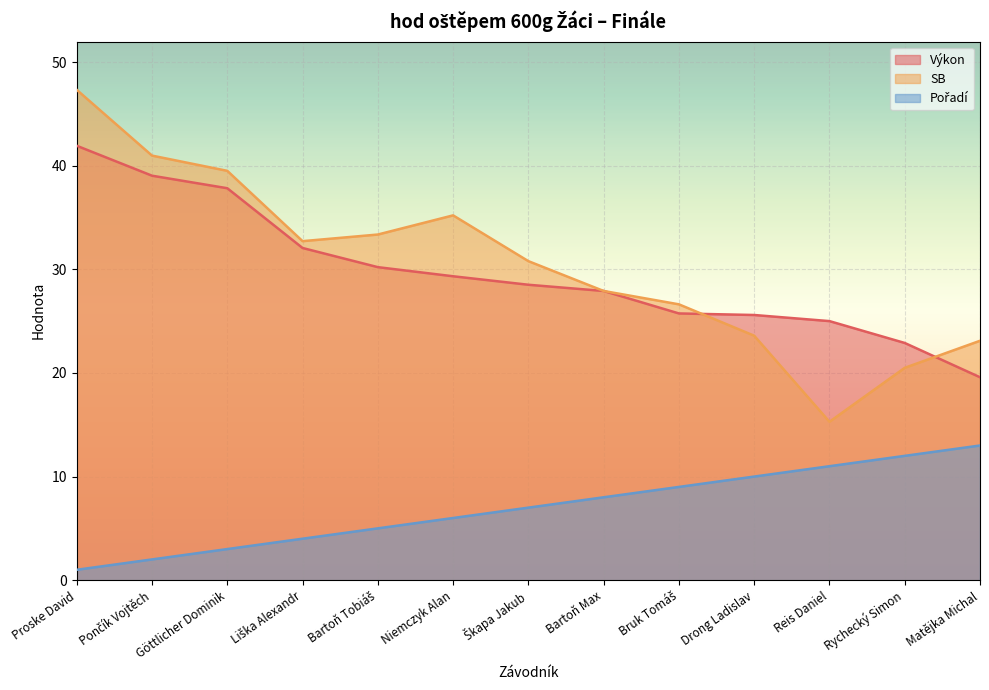

What is the difference between the second highest and second lowest values in the Výkon series?

16.1